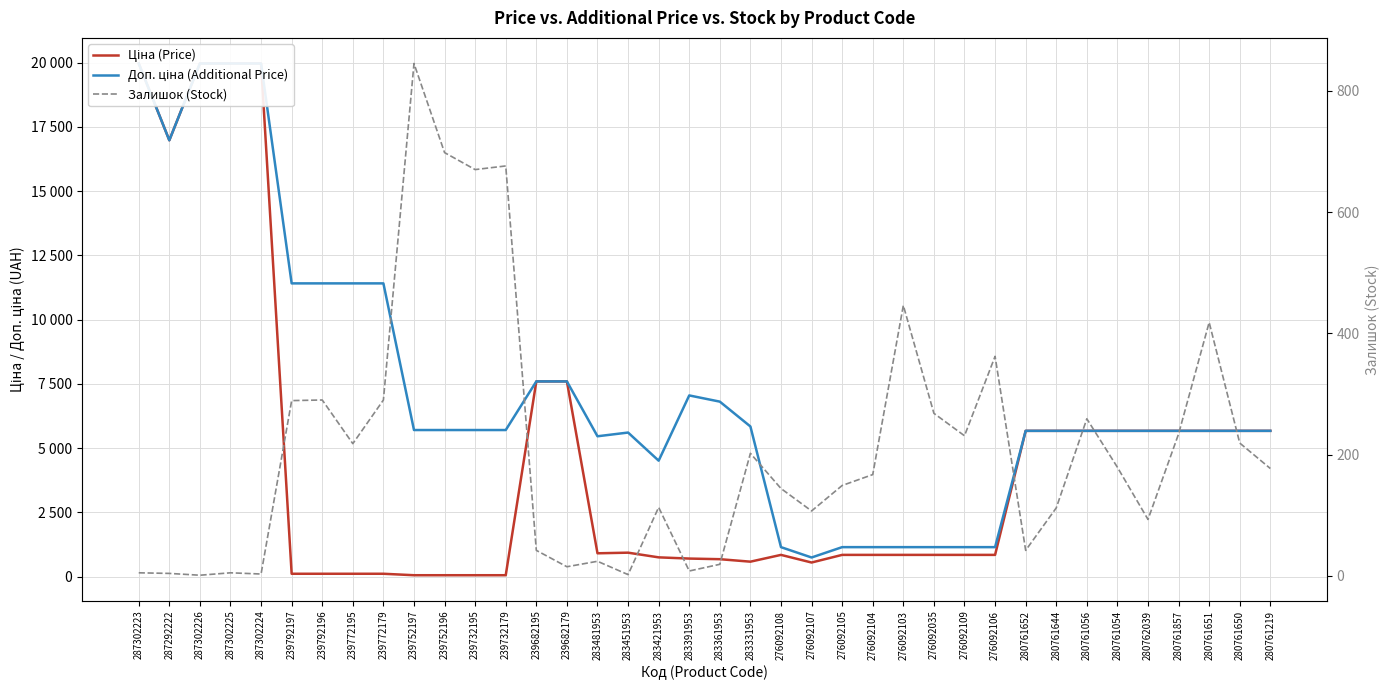

Does the chart display data point markers on the line(s)?

No